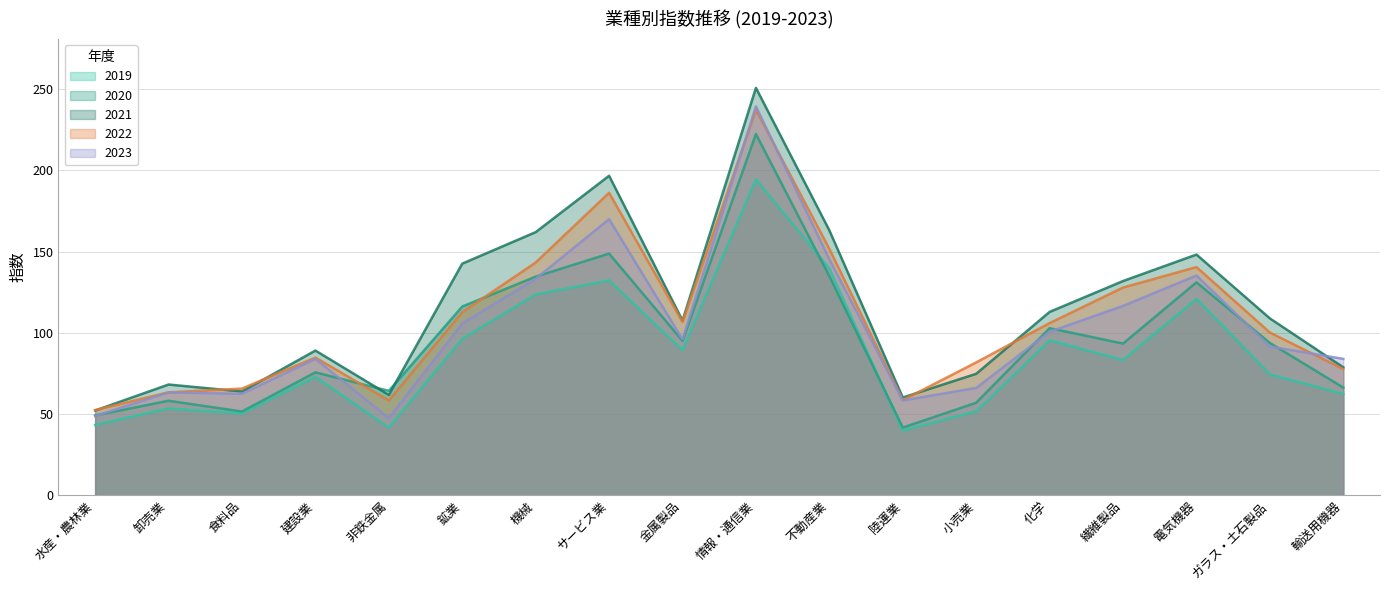

True or false: 2020 has more than 1 interior local peaks.

True